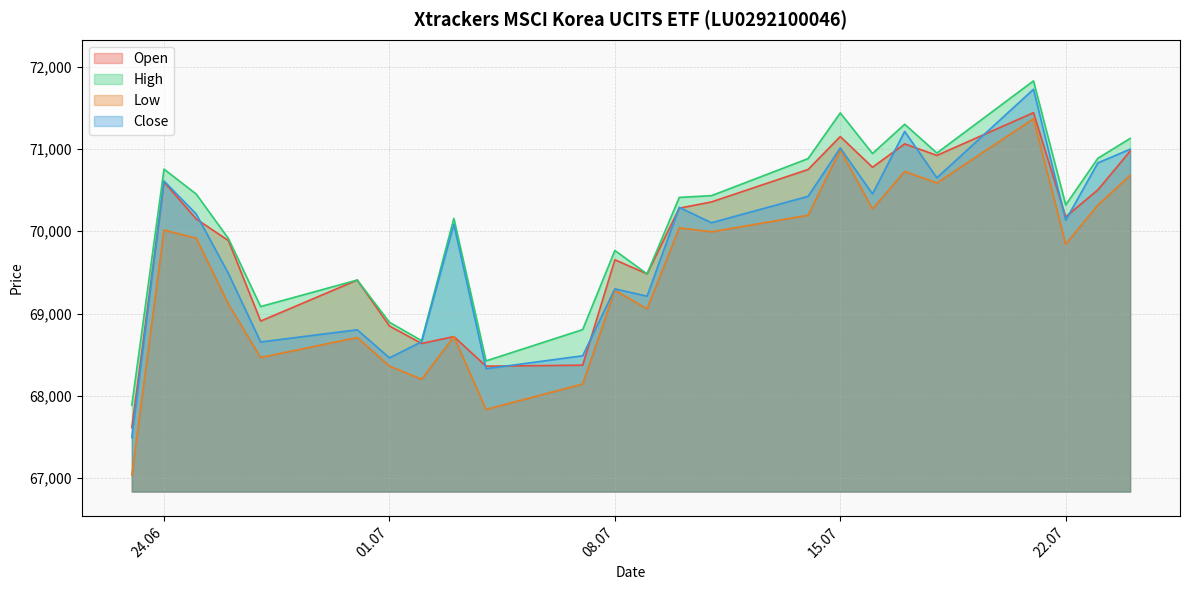

What is the sum of all Low values?

1667865